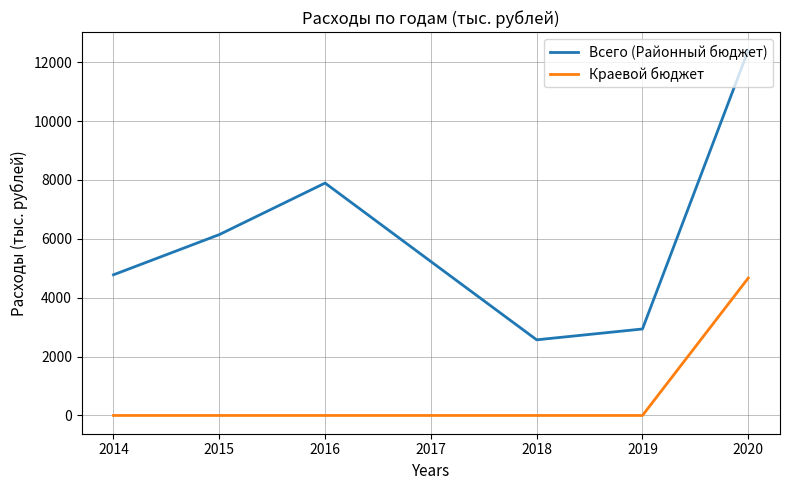

Does the chart have visible grid lines?

Yes